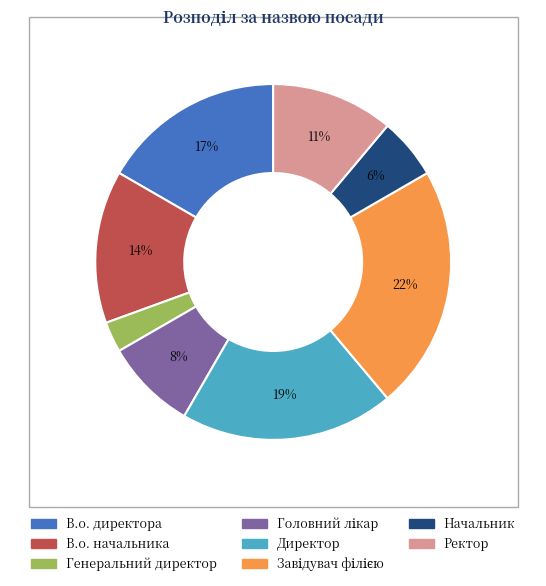

Count the number of slices in the pie.

8